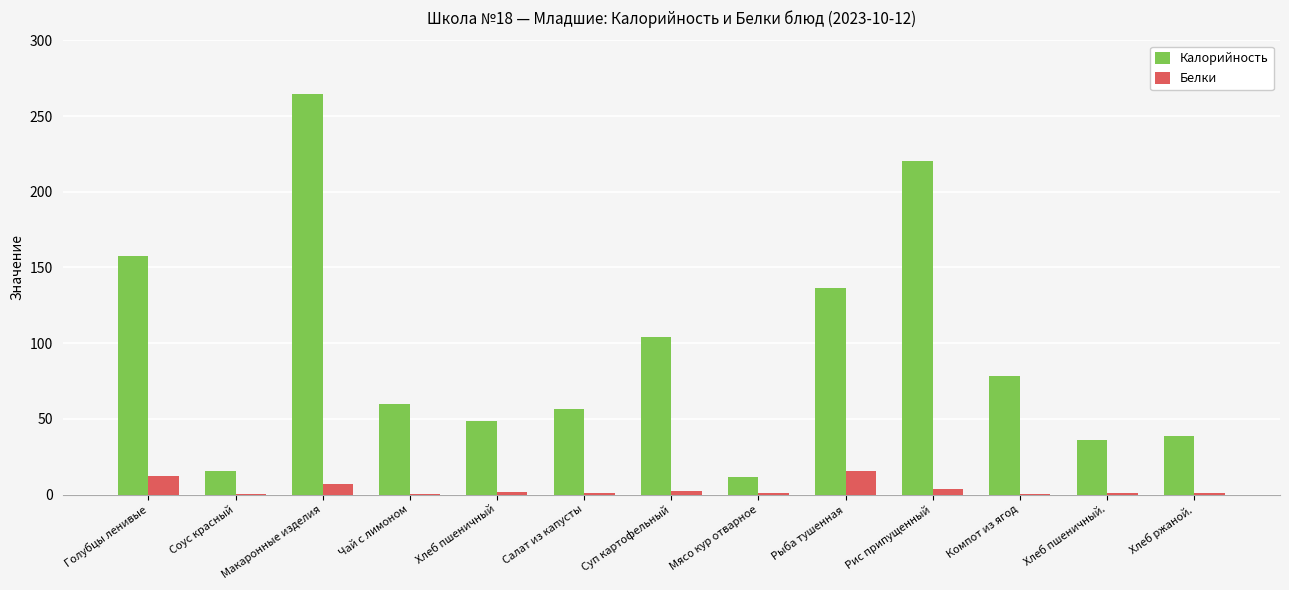

What is the approximate value of Белки at Рыба тушенная?

15.3